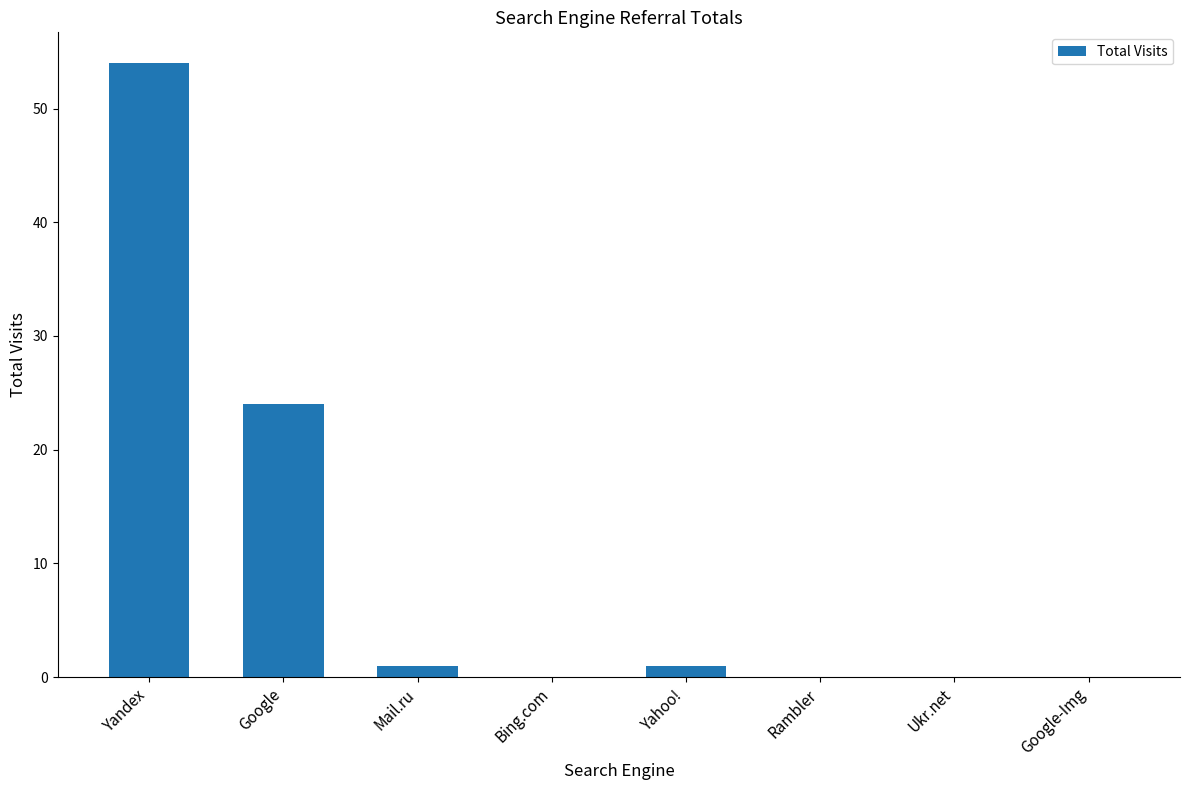

What is the change in value from Yandex to Rambler?

-54